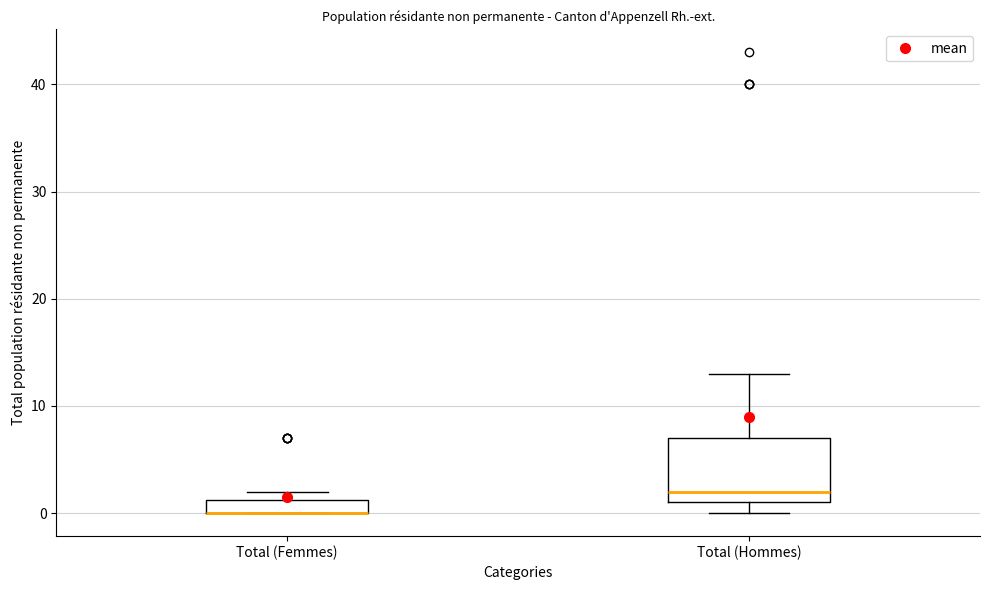

Comparing the boxes themselves (not the whiskers), which one is the tallest?

Total (Hommes)